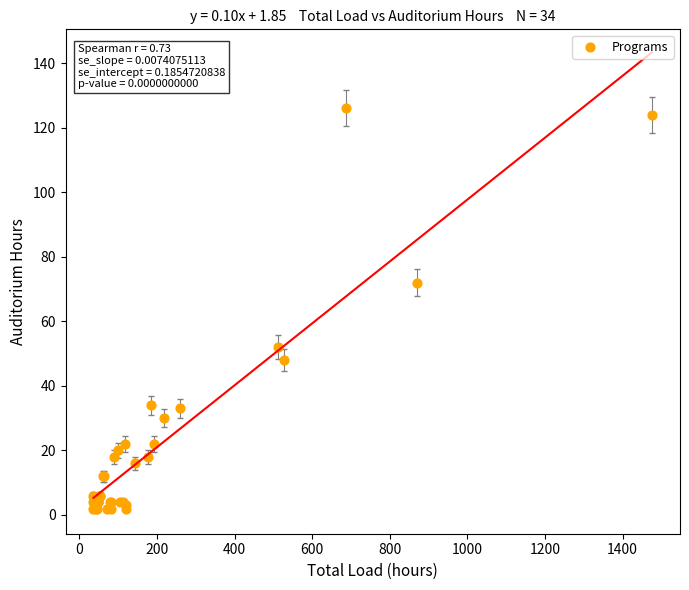

What Y value in the scatter plot is closest to 64?

72